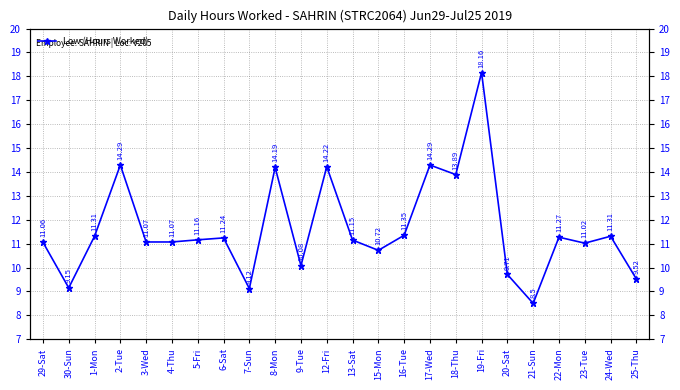

Where is the first local minimum?

30-Sun